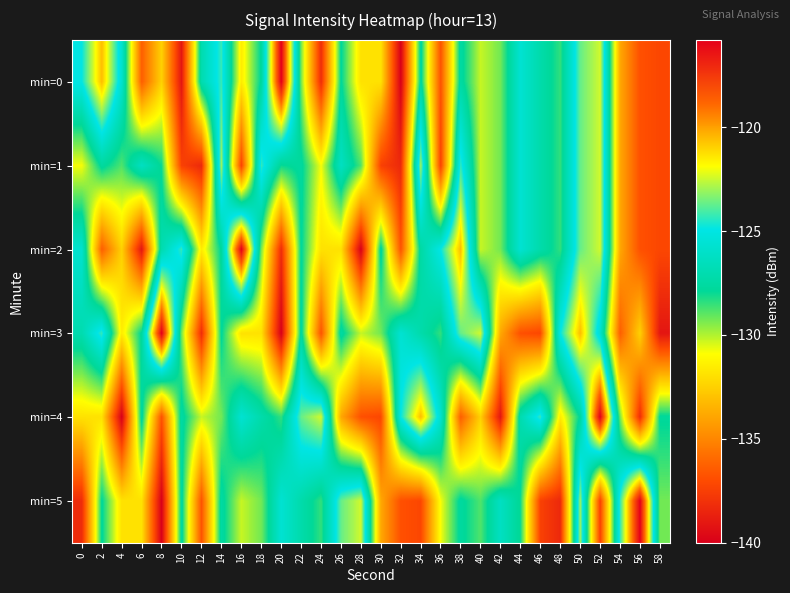

Between 18 and 38, which series saw the biggest shift?

min=4